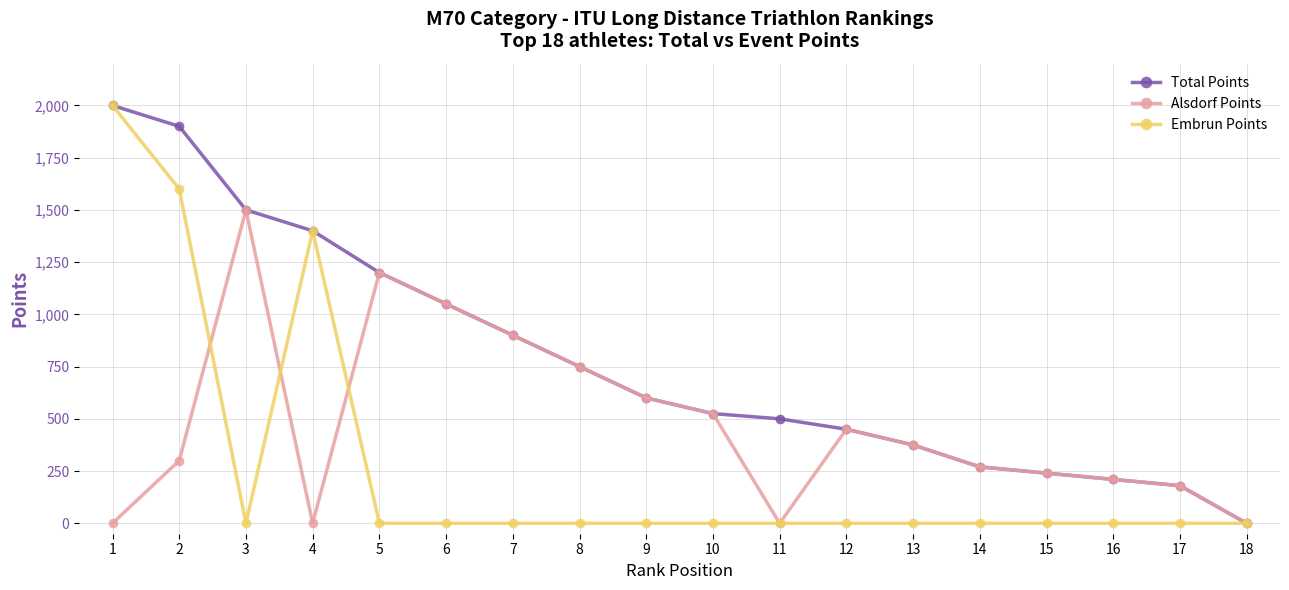

How many data points does each series have?

18